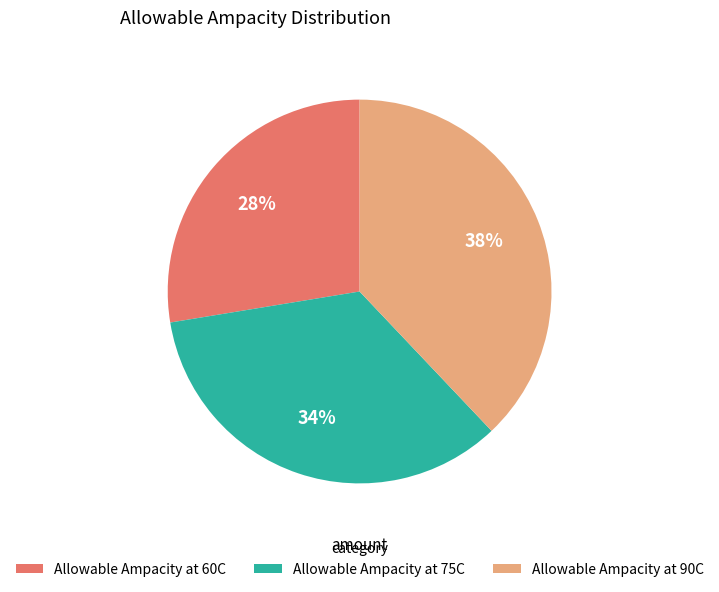

To the nearest percent, what portion does Allowable Ampacity at 60C represent?

28%